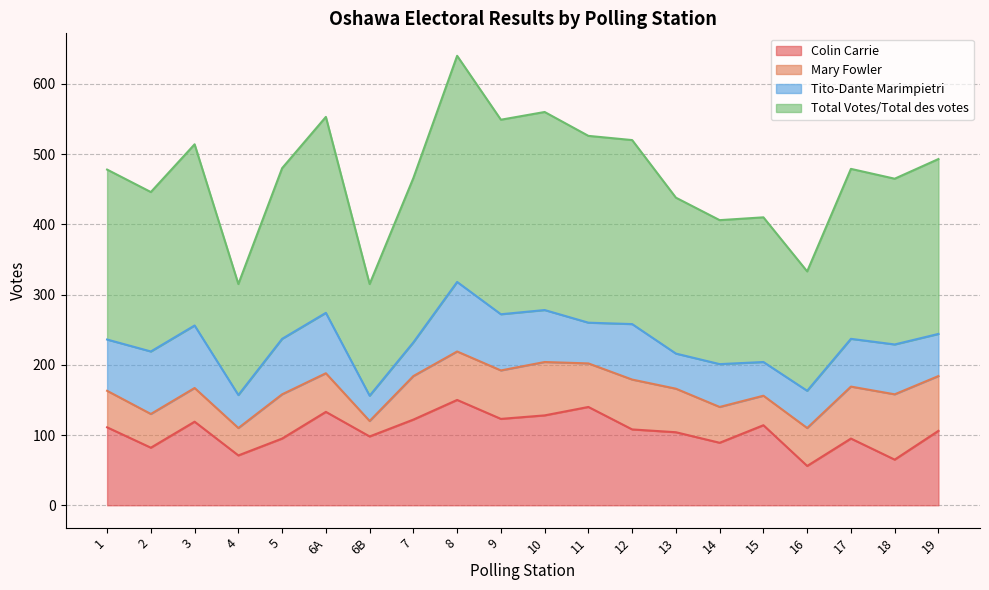

Which series has the largest total across all categories?

Total Votes/Total des votes